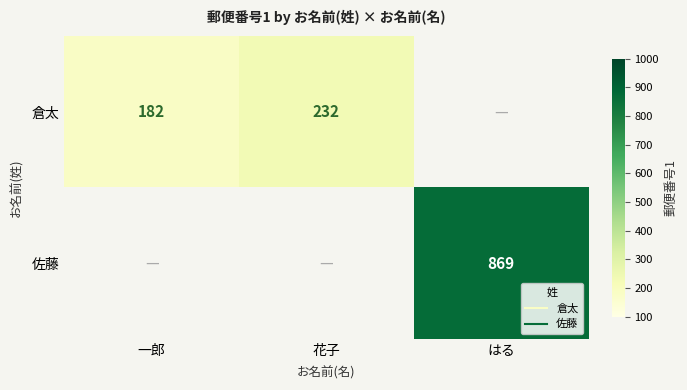

What is the minimum value for 倉太?

182.0